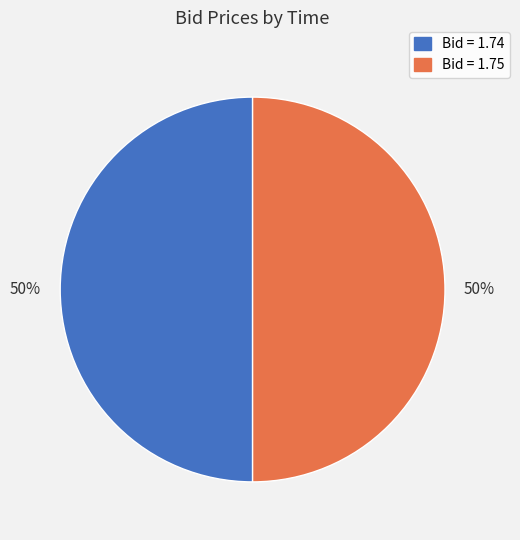

To the nearest percent, what percentage of the pie is Bid = 1.75?

50%